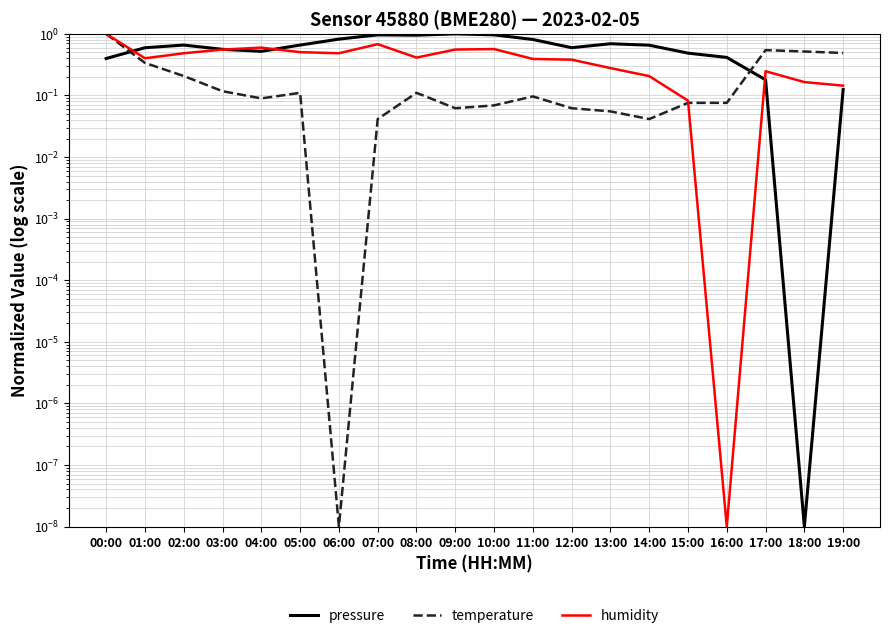

Which category has the highest value across all series?

09:00